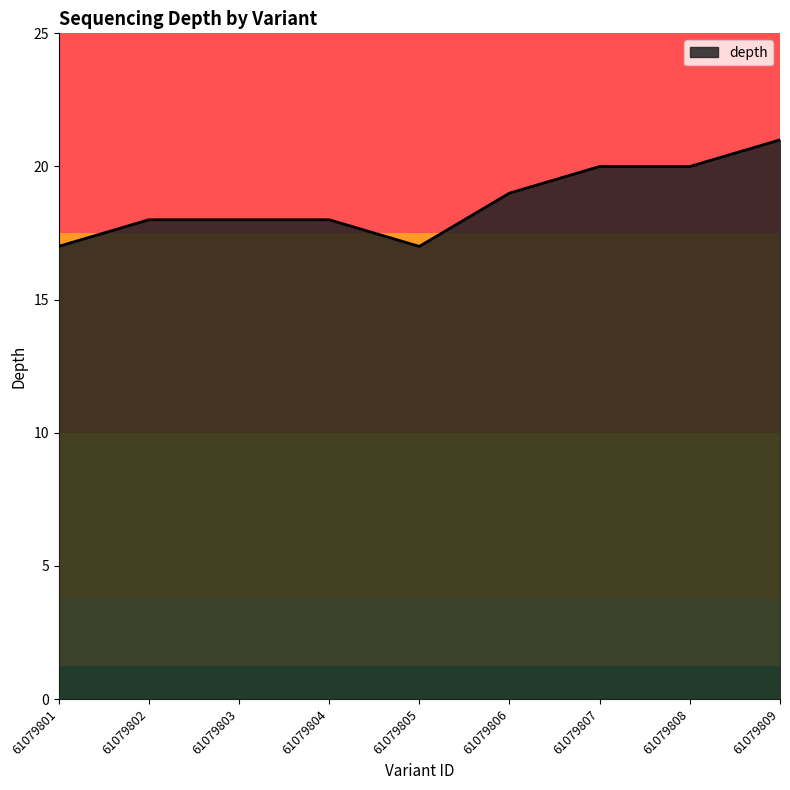

What is the sum of all values?

168